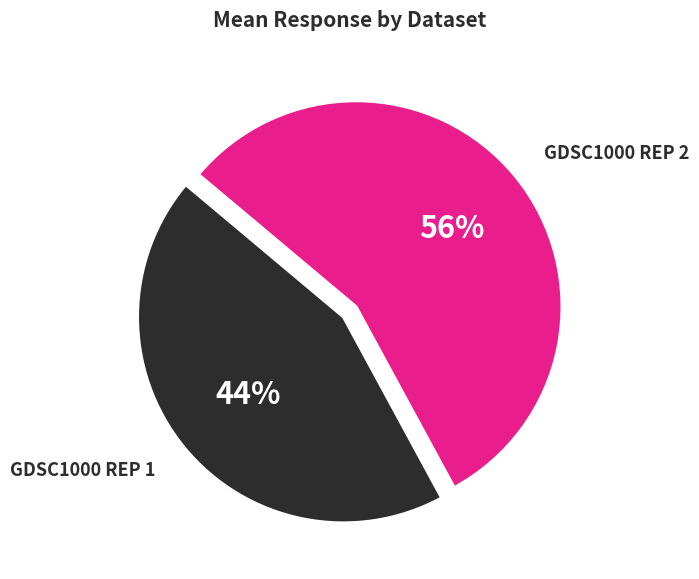

To the nearest percent, what is the average slice percentage?

50%